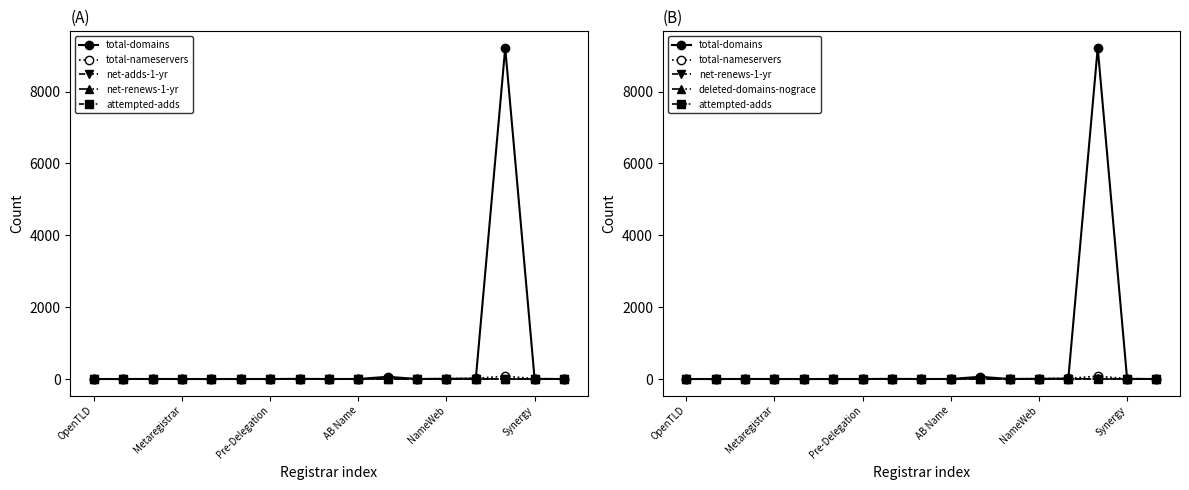

How many values in total-nameservers are above zero?

9